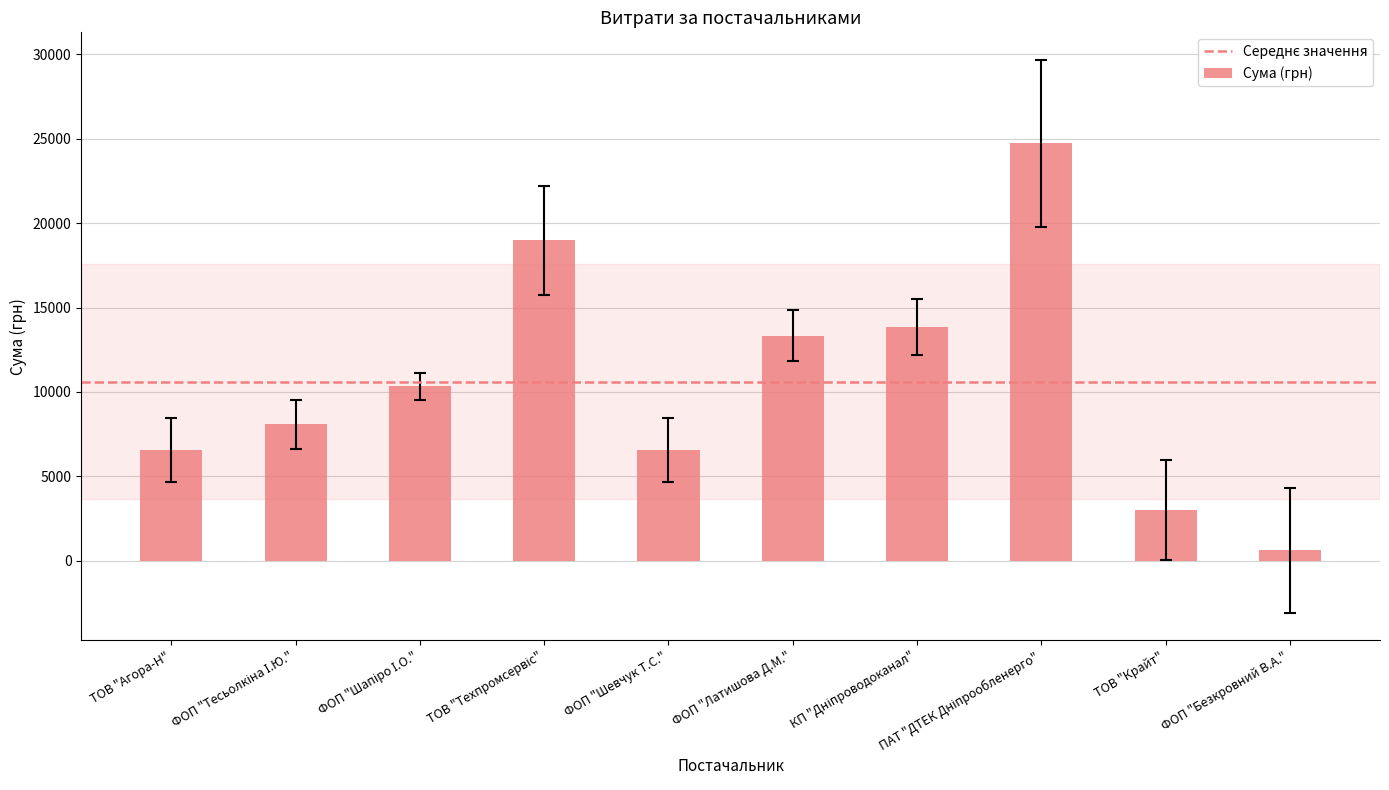

Is it true that the value at ФОП "Шевчук Т.С." is 3615.9?

False